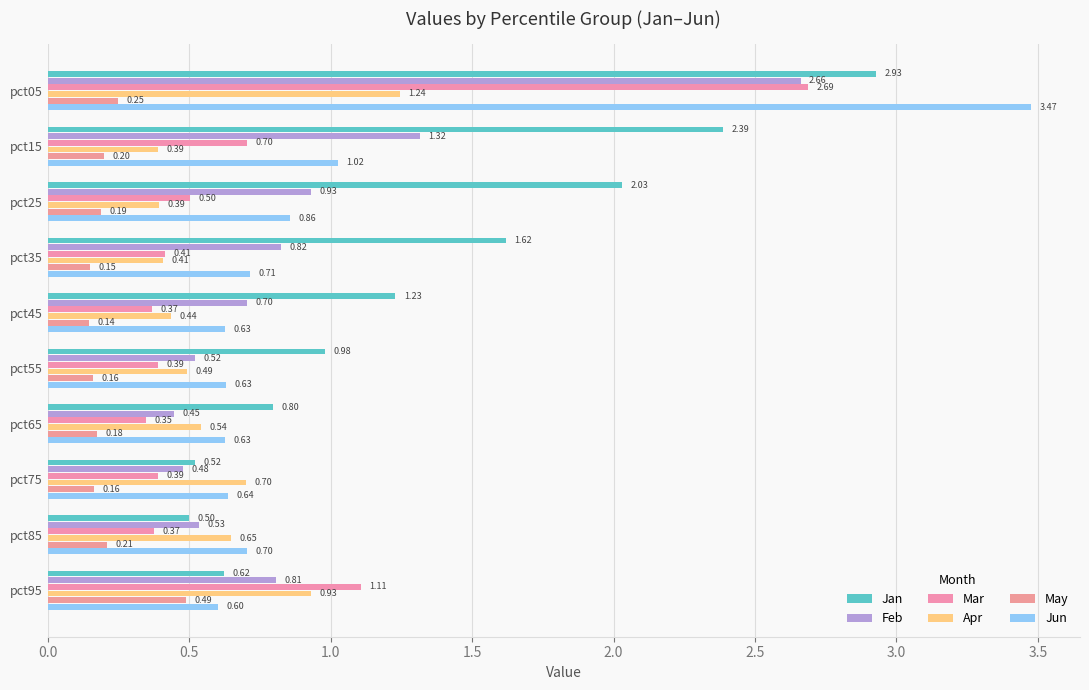

What is the lowest value of the Jan series?

0.5